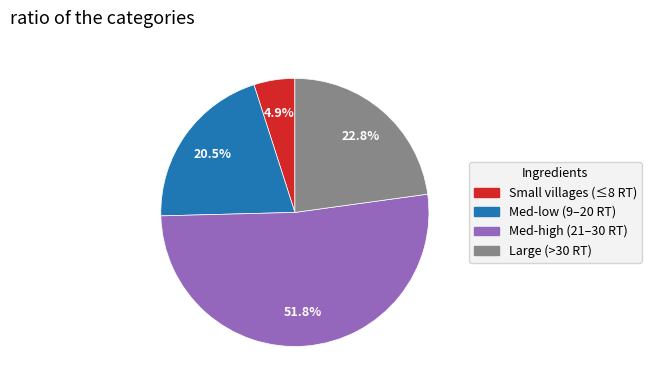

Does any single category account for the majority?

Yes